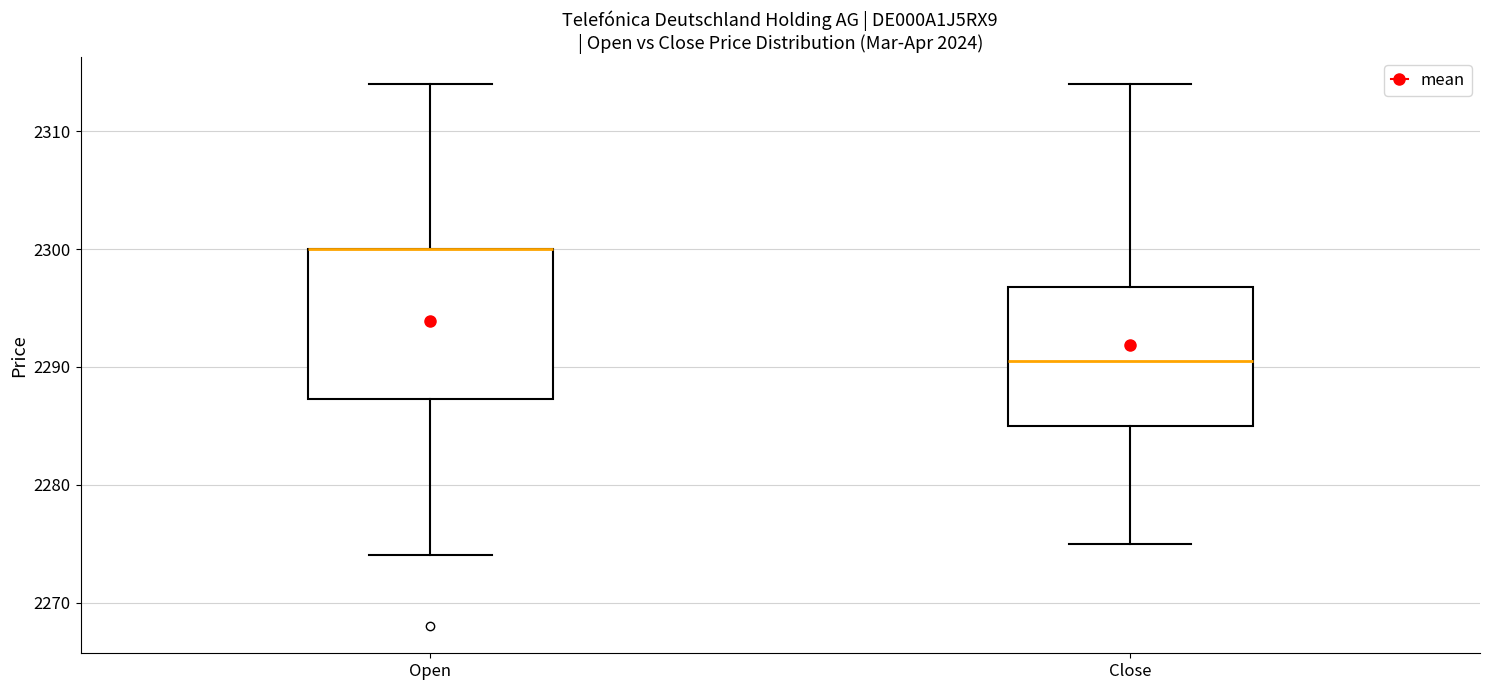

Reading left to right, read every box against the y-axis: the position of its median line, the range the box covers, and the ends of its whiskers. The values are not printed on the chart, so give them approximately, as read against the axis.

Open: median 2300 (drawn on the box's upper edge), box 2287 to 2300, whiskers 2274 to 2314
Close: median 2291, box 2285 to 2297, whiskers 2275 to 2314